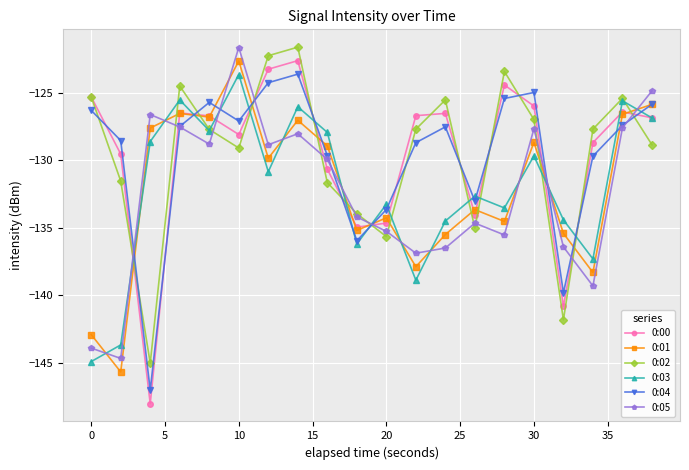

How many series are shown in this chart?

6